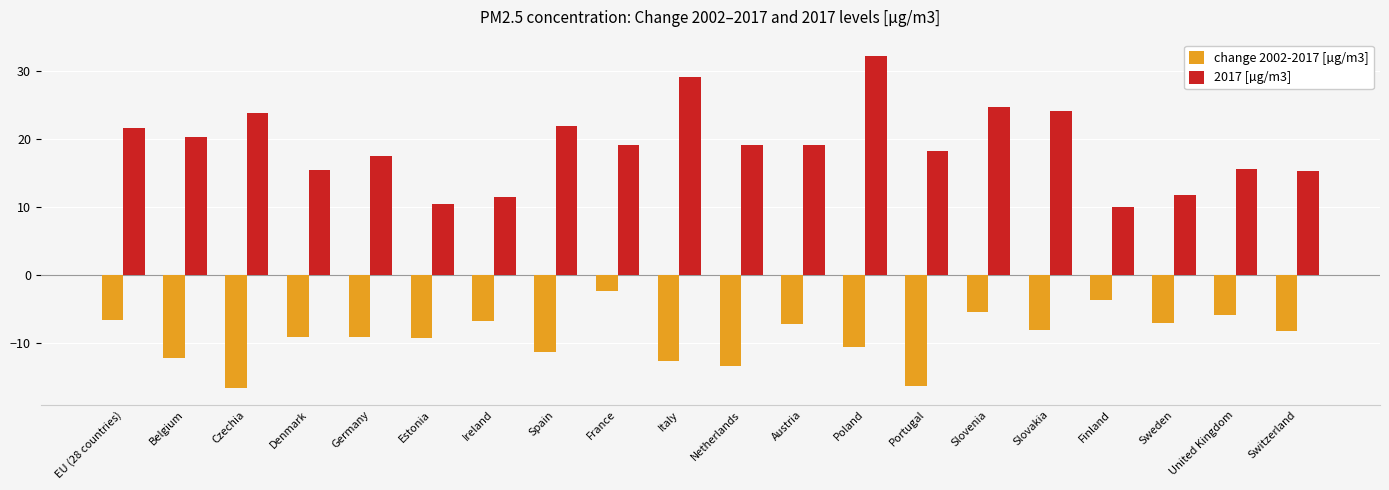

What is the label of the 7th bar from the right?

Portugal